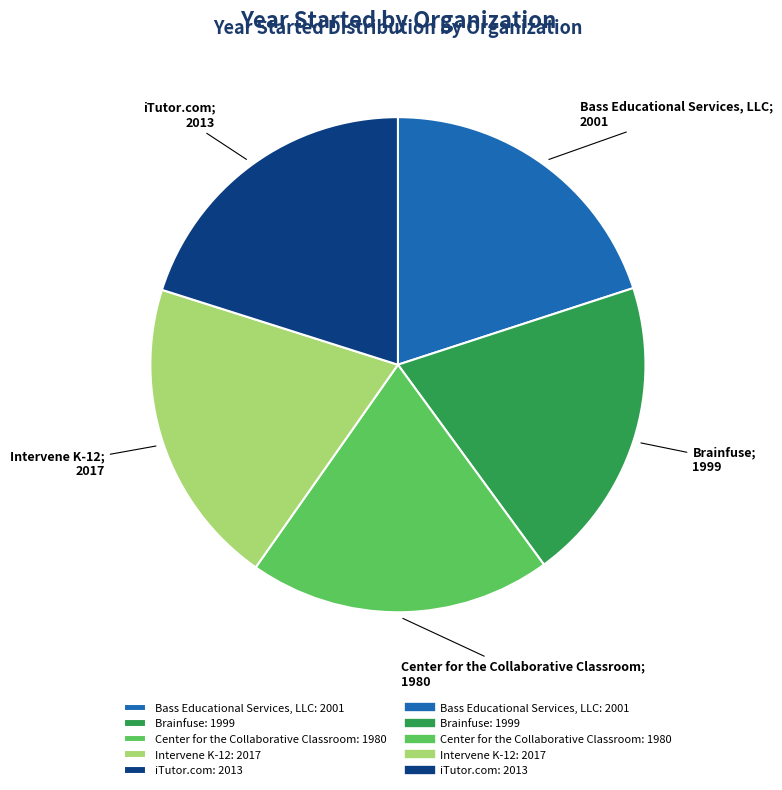

Is there a majority slice in this chart?

No